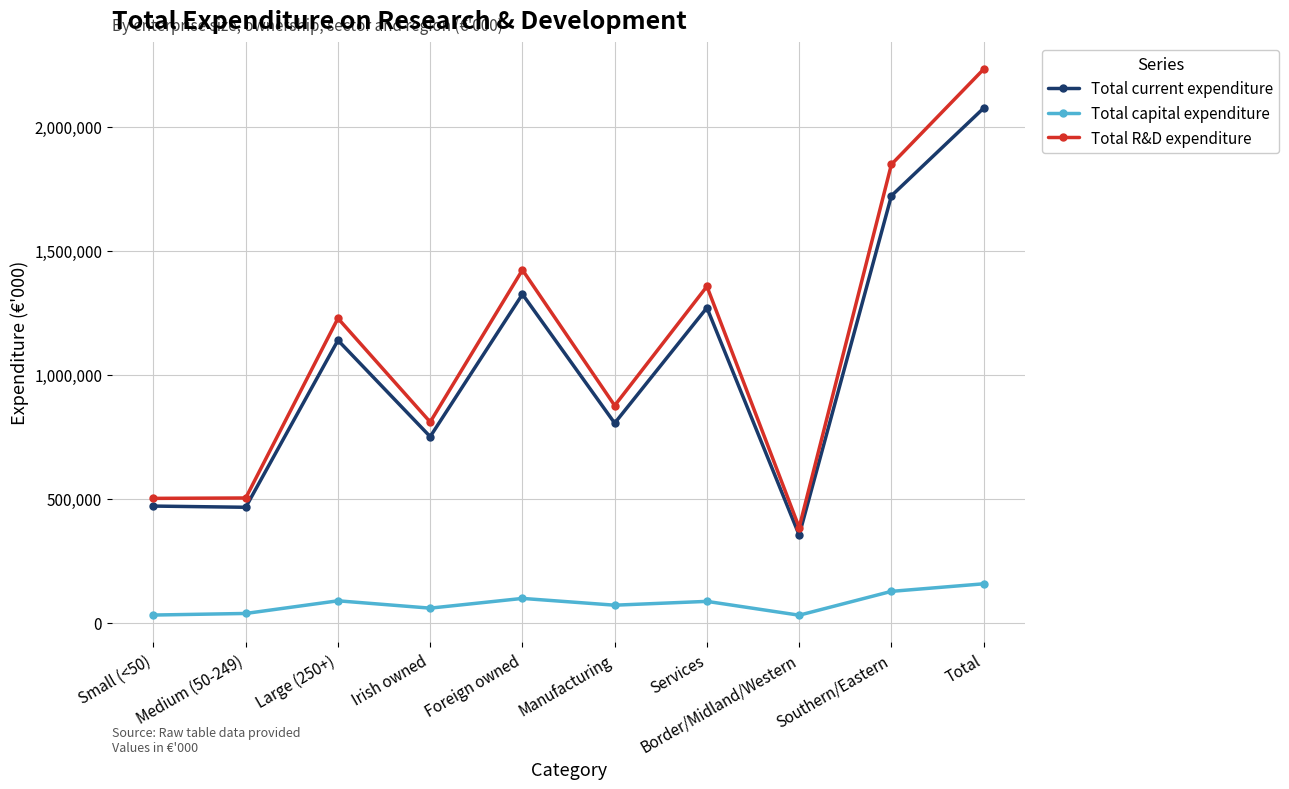

At Southern/Eastern, list the series in order from largest to smallest.

Total R&D expenditure, Total current expenditure, Total capital expenditure